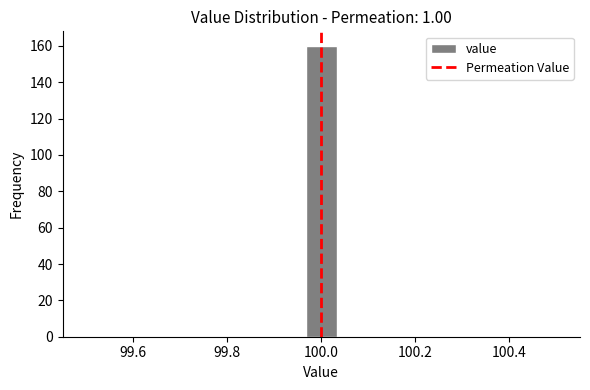

Read against the x-axis, roughly where is the centre of the tallest bar?

100.00